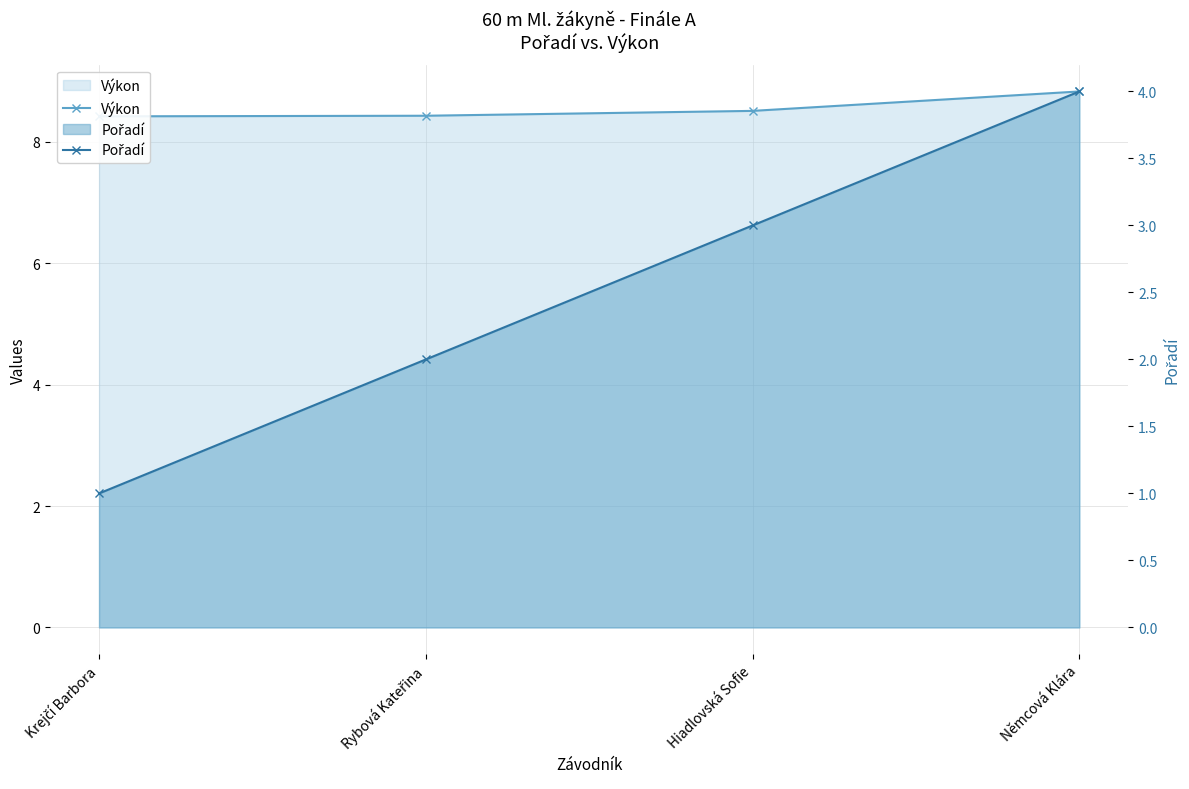

Which has a higher value, Němcová Klára or Rybová Kateřina?

Němcová Klára